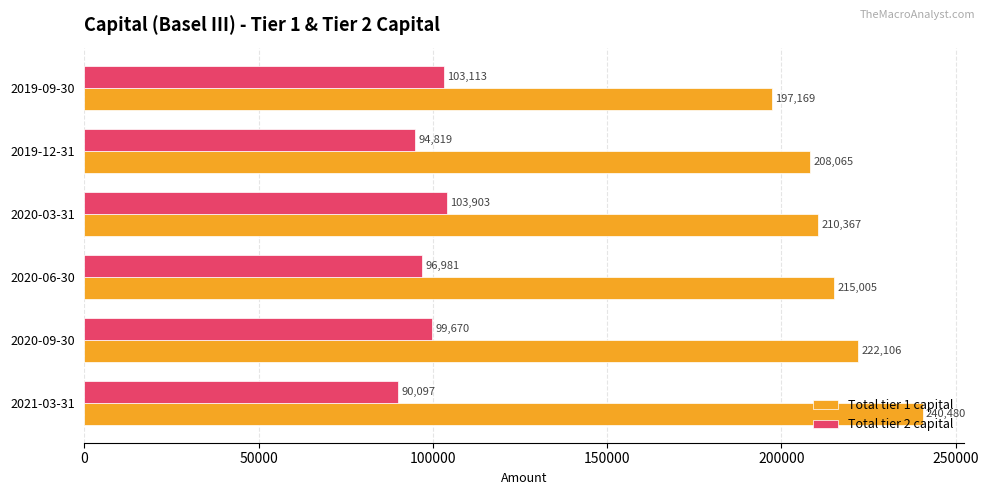

What value does the Total tier 2 capital series have at 2019-12-31, to the nearest 50?

94800